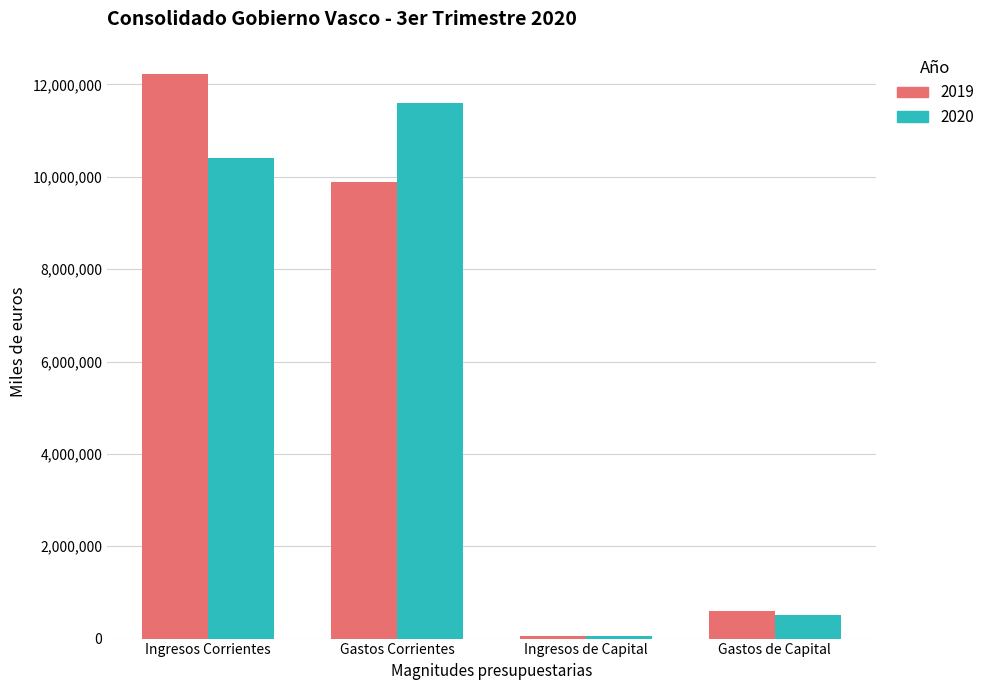

What is the maximum value for 2019?

12226019.6